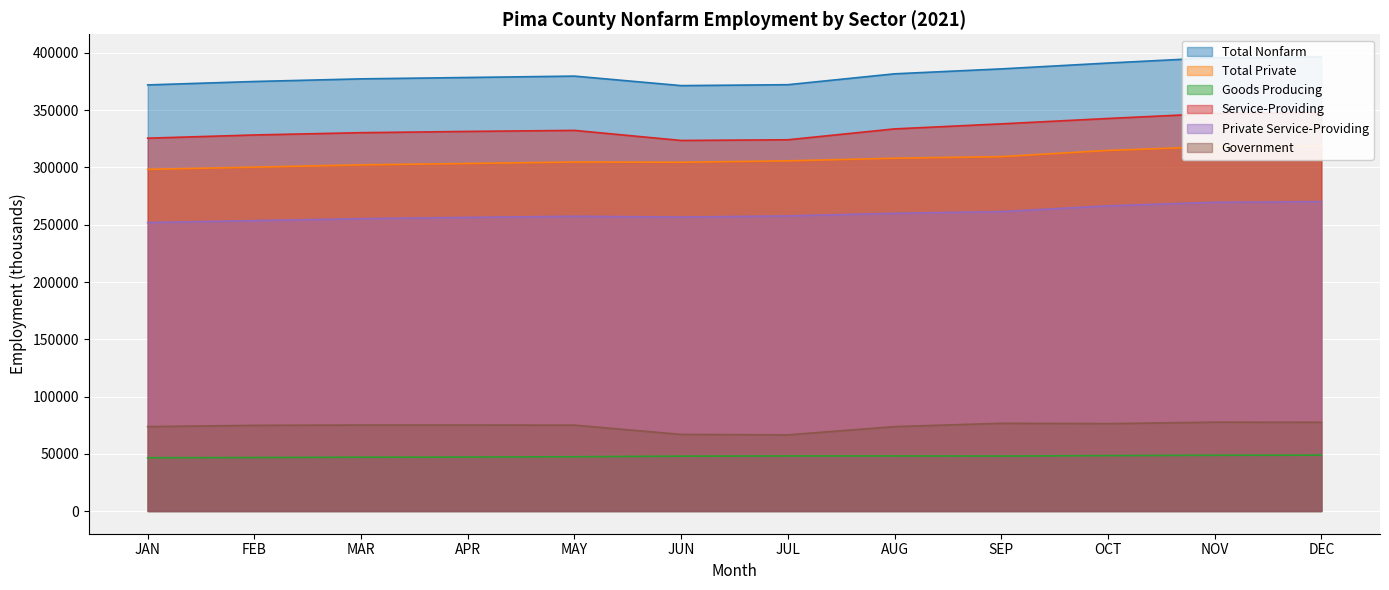

What is the difference between the Private Service-Providing values at JAN and MAY?

5500